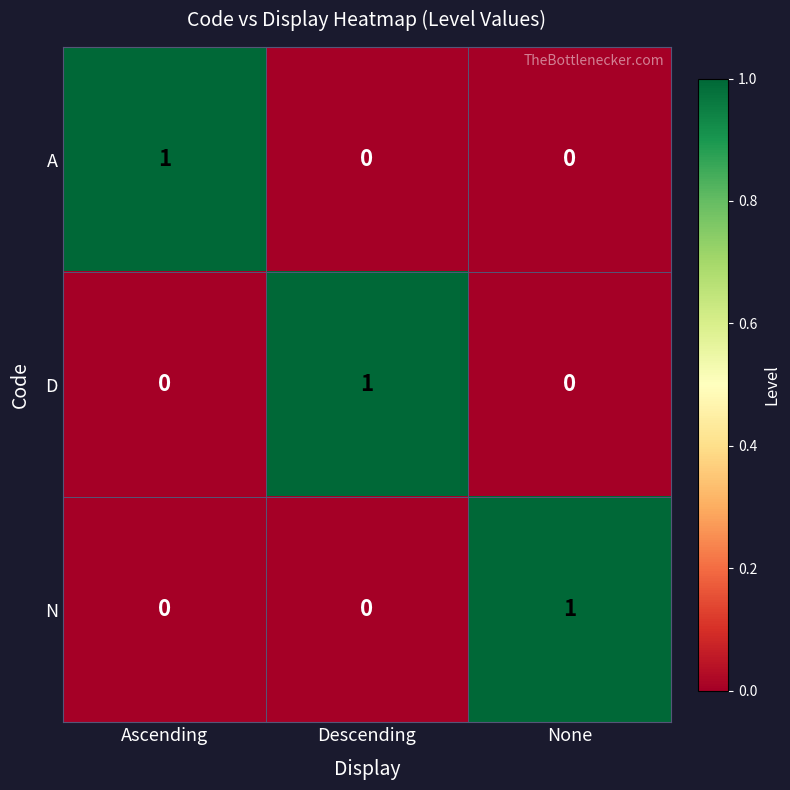

Reading right to left, list all the values displayed in this chart.

A: 0	0	1
D: 0	1	0
N: 1	0	0